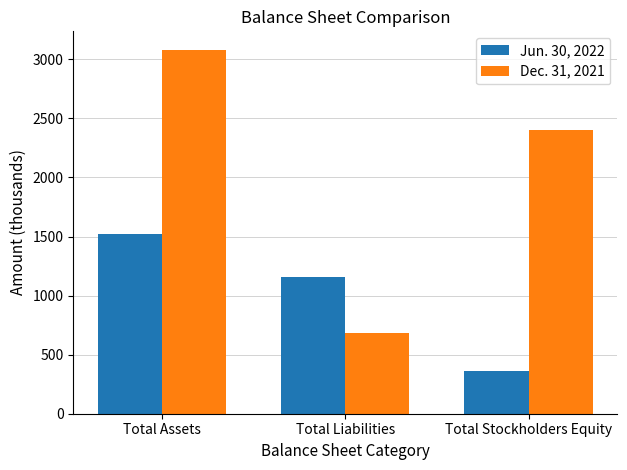

At which category is the sum across all series the highest?

Total Assets